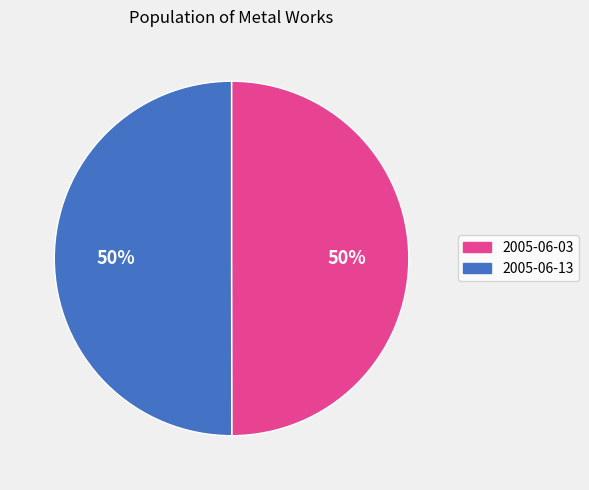

To the nearest percent, what portion does 2005-06-03 represent?

50%